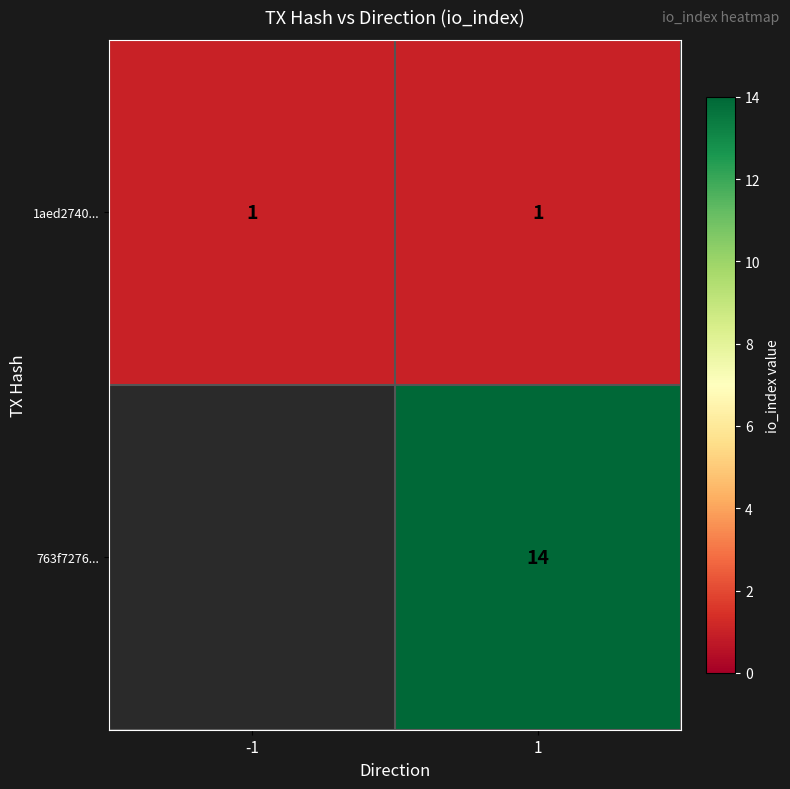

What is the spread (max minus min) of values at 1?

13